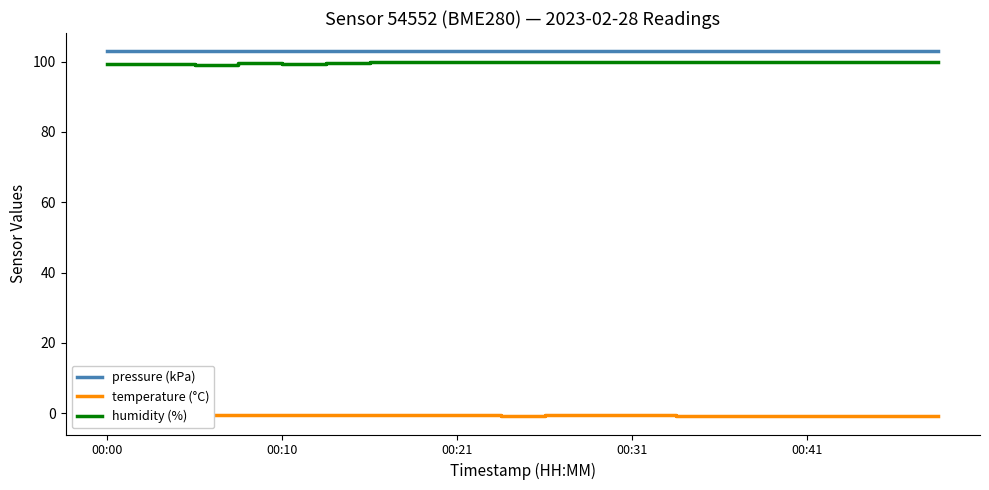

What is the minimum value for humidity (%)?

99.1